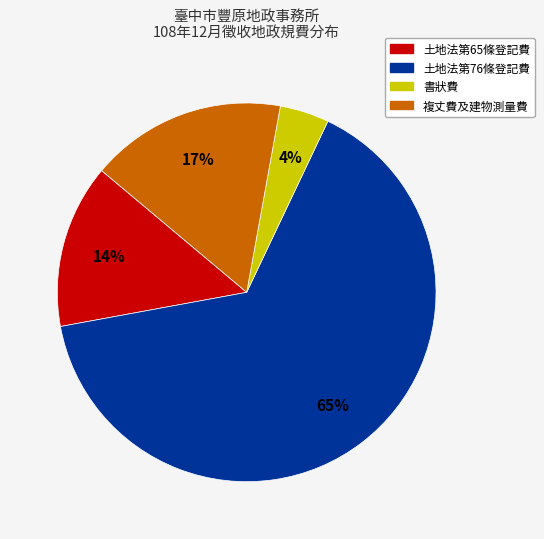

To the nearest percent, what is the difference between the 土地法第65條登記費 and 土地法第76條登記費 slice percentages?

51%